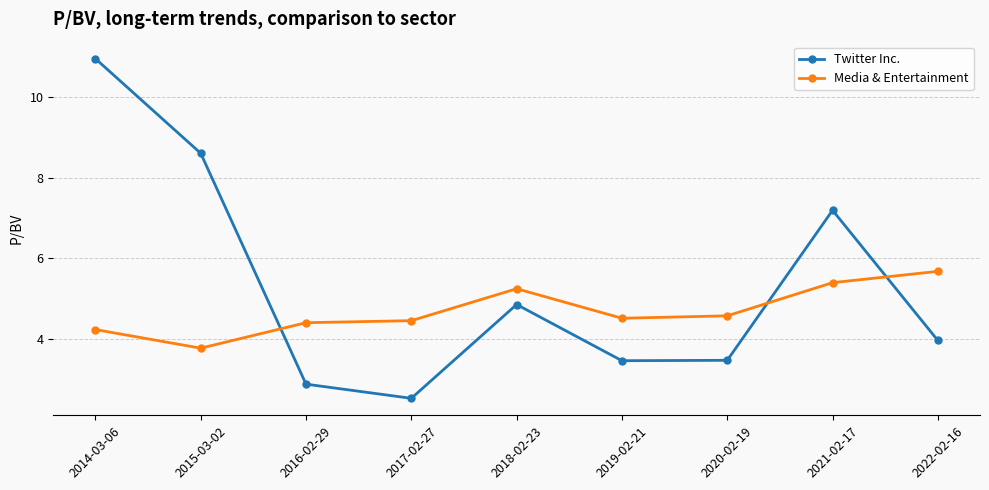

Which series has the largest range (max minus min)?

Twitter Inc.